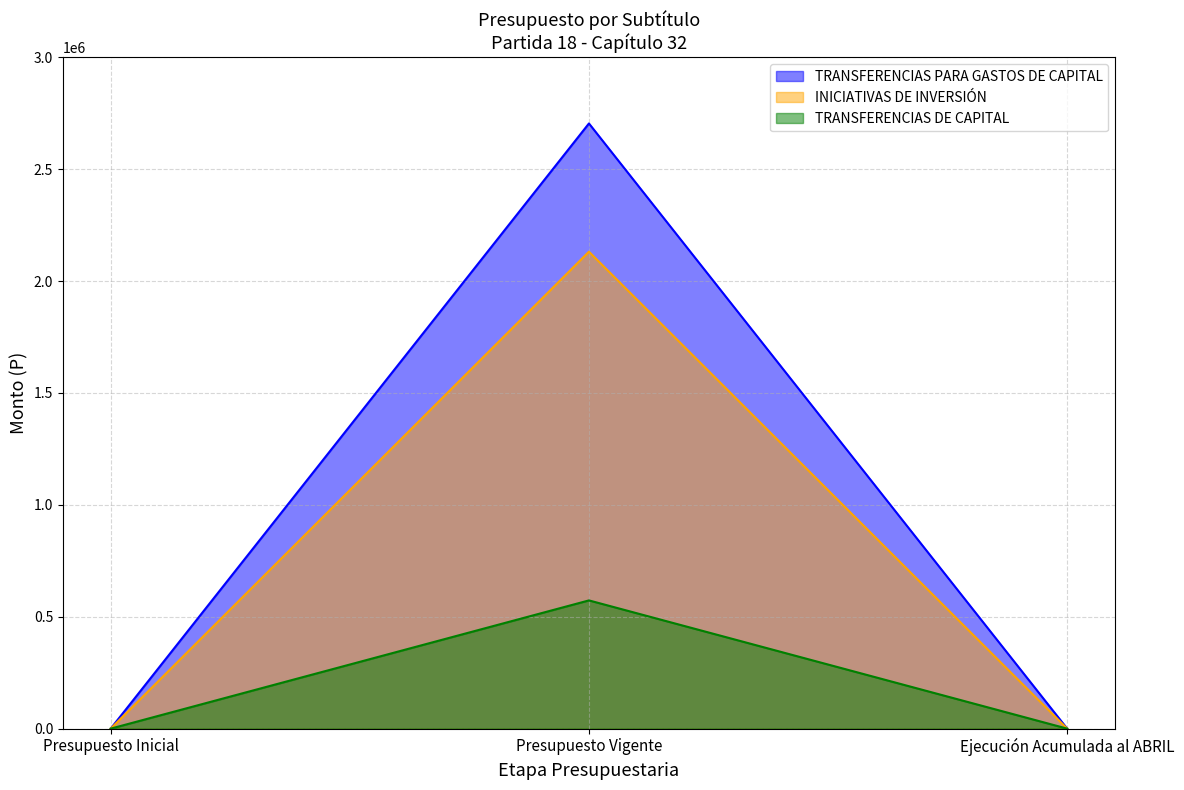

What is the difference between the maximum and second lowest values in the TRANSFERENCIAS DE CAPITAL series?

573070